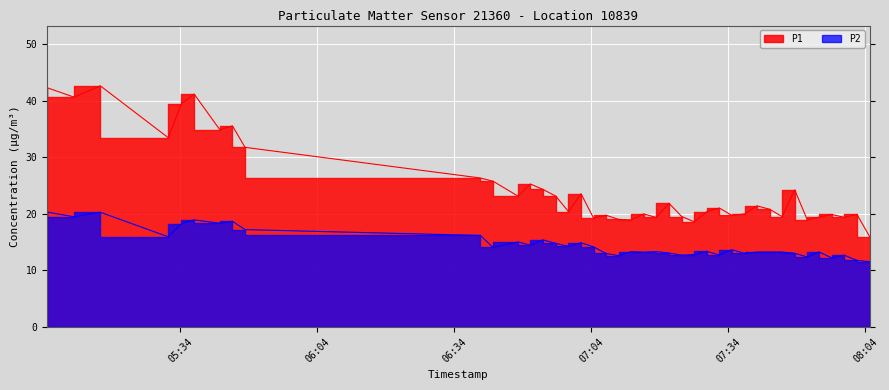

List the series in order of their overall mean, highest first.

P1, P2